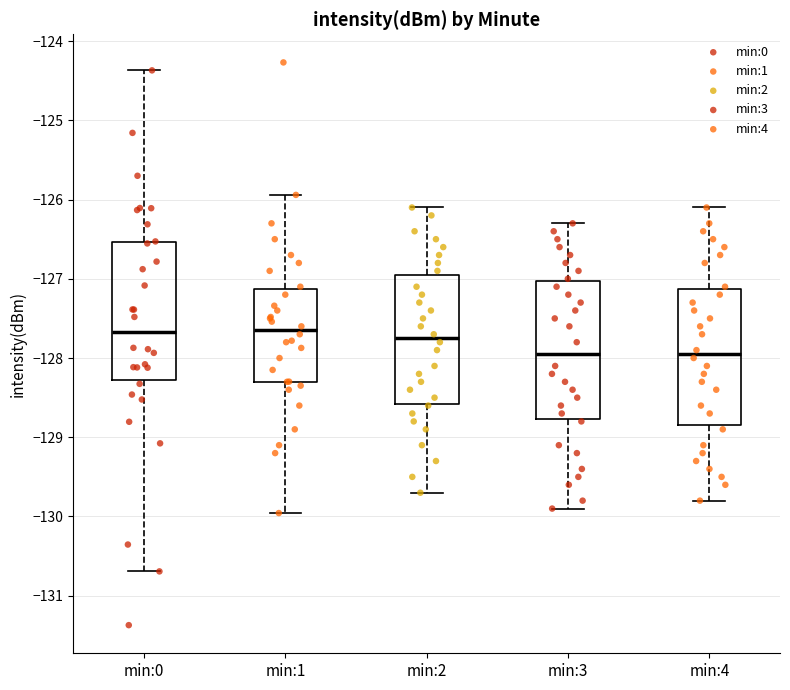

Where is the lower edge of the box for min:3 on the y-axis? The values are not printed on the chart, so give them approximately, as read against the axis.

-128.8